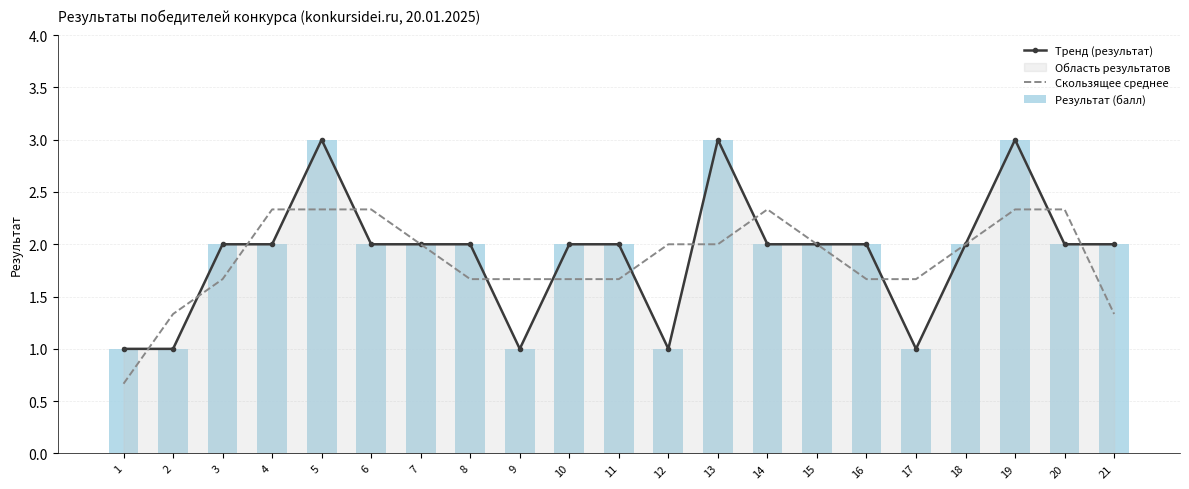

Between 1 and 10, which series saw the biggest shift?

Тренд (результат)